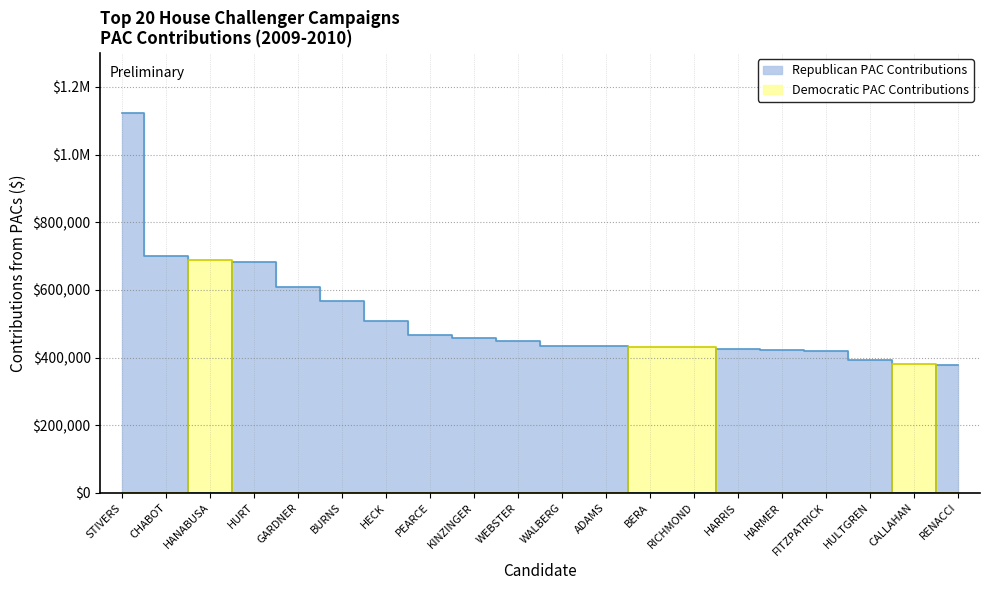

Where is the first local maximum for Republican PAC Contributions?

HURT